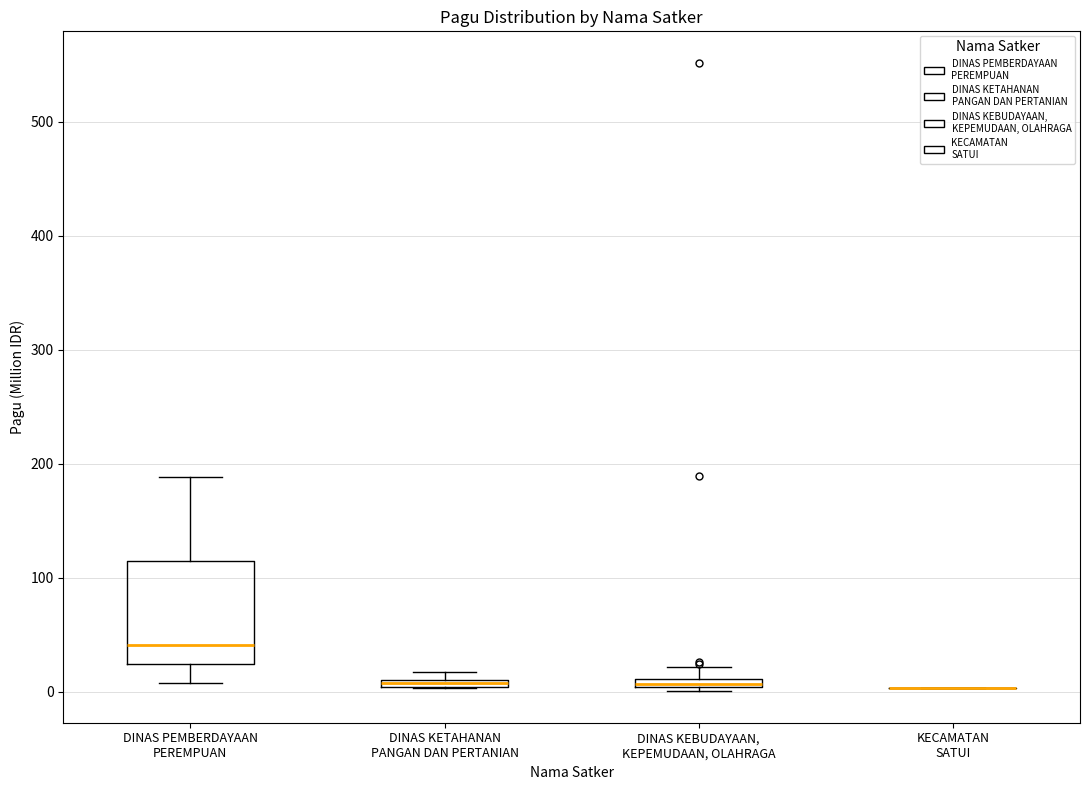

Comparing the boxes themselves (not the whiskers), which one is the tallest?

DINAS PEMBERDAYAAN PEREMPUAN